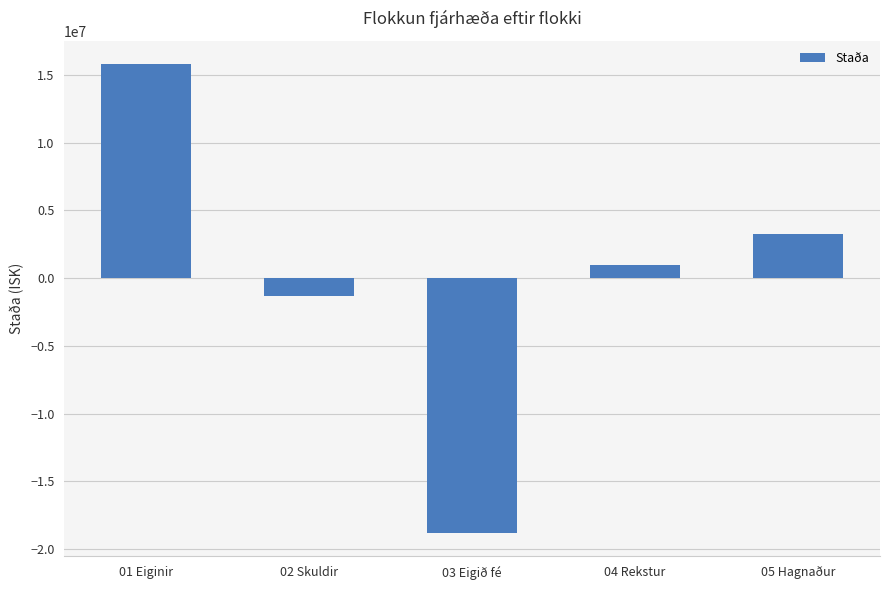

Count the number of categories in the chart.

5